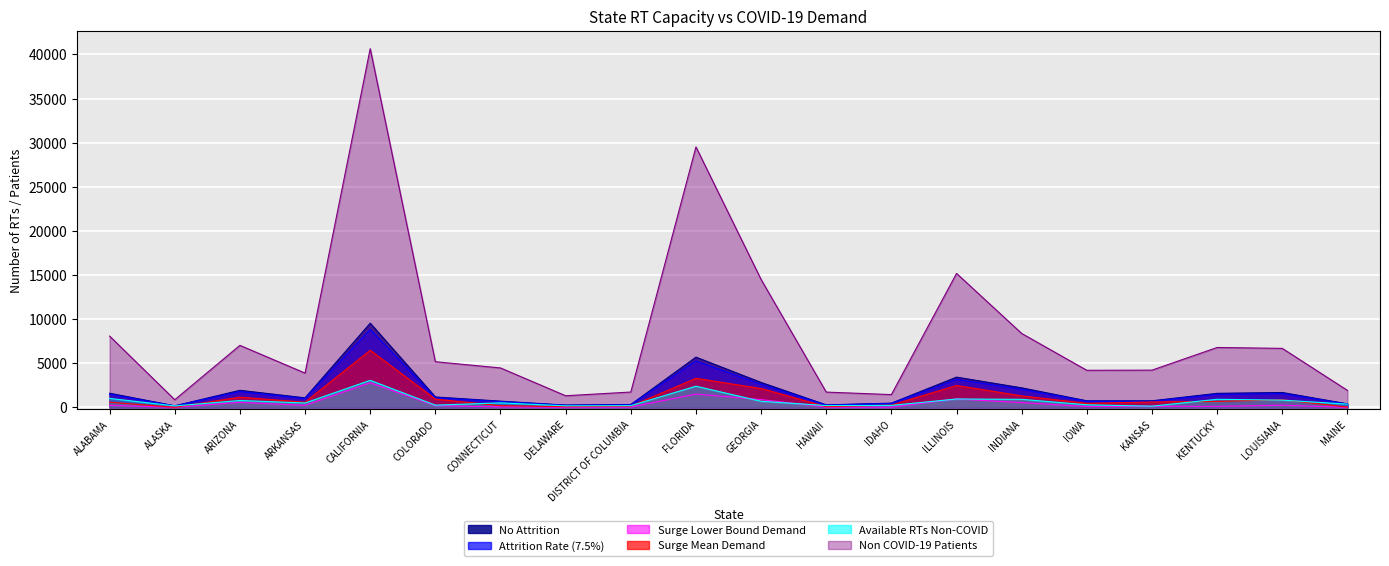

True or false: Surge Mean Demand has a value of 131.7 at DISTRICT OF COLUMBIA.

True